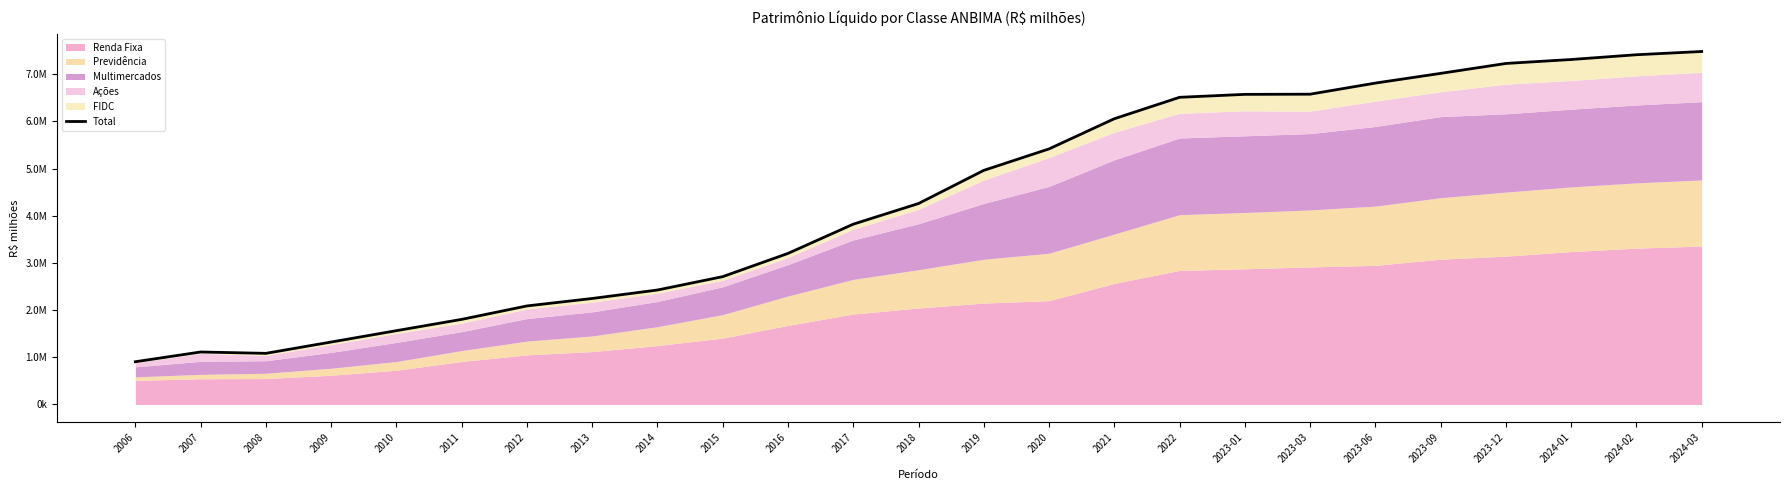

True or false: the data shows 5654328.0 at 2017.

False